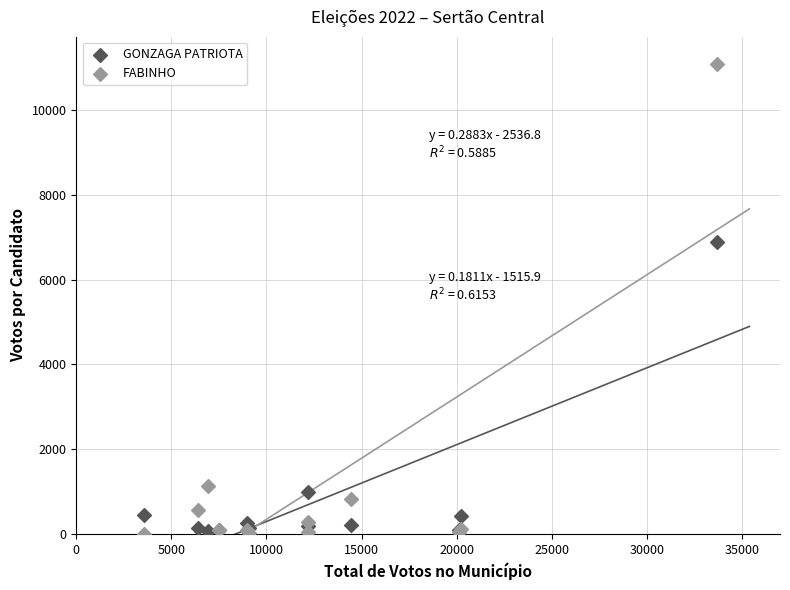

Which series has the largest Y range (max minus min)?

FABINHO